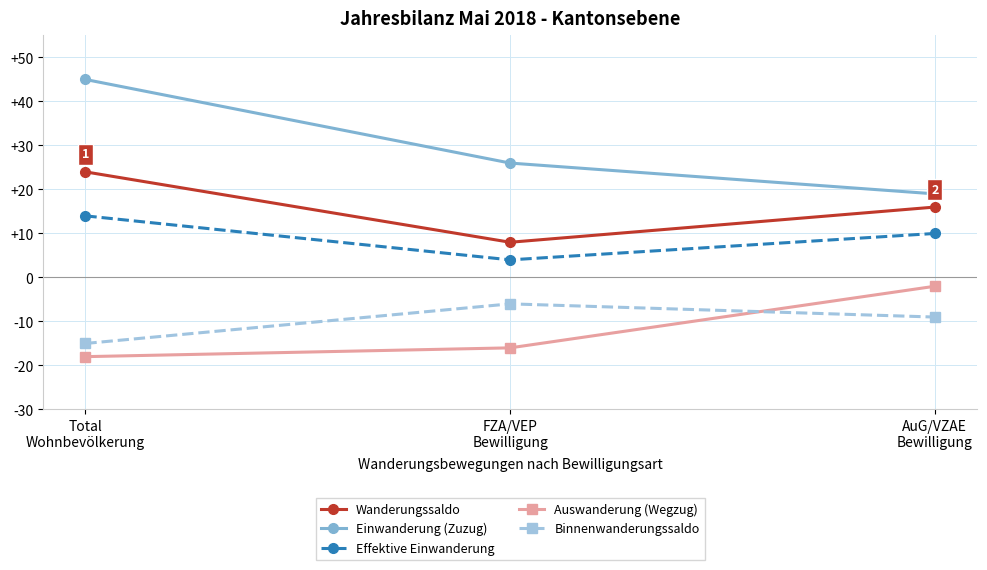

Count the number of data series in this chart.

5